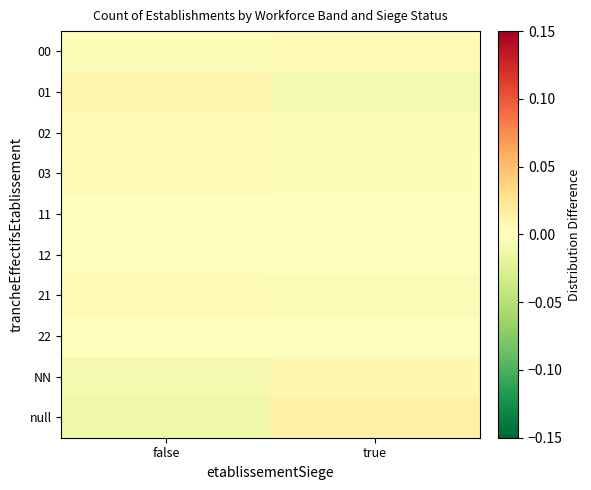

Count the number of categories in the chart.

2